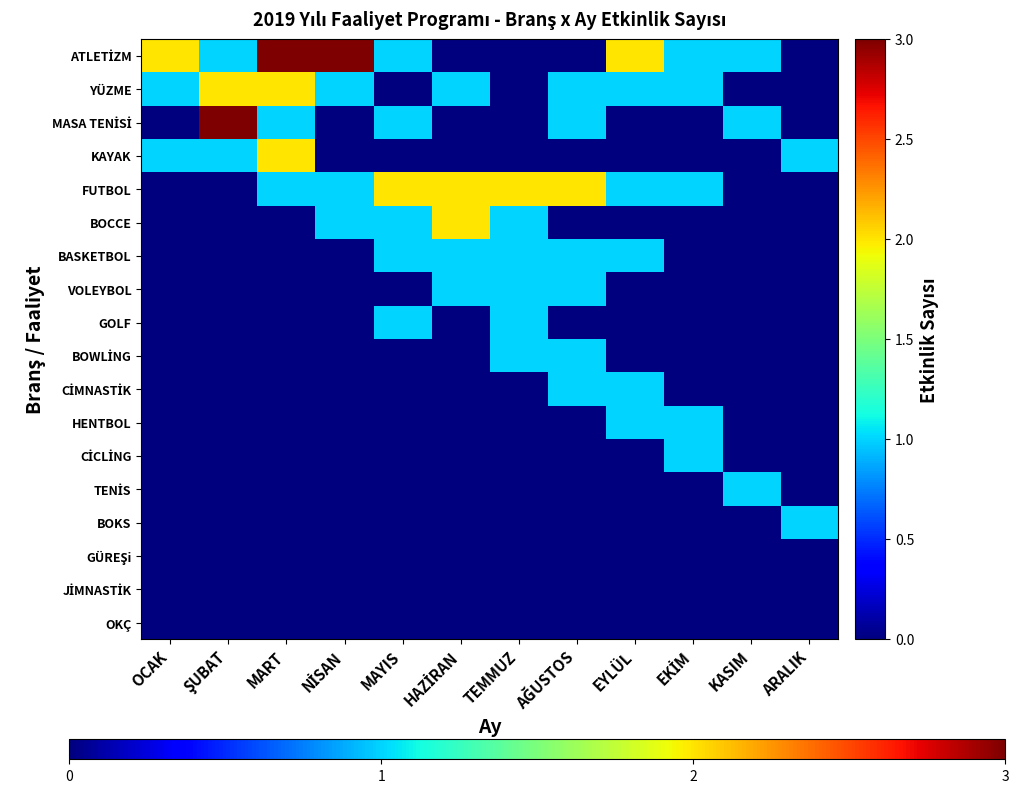

At NİSAN, list the series in order from smallest to largest.

MASA TENİSİ, KAYAK, BASKETBOL, VOLEYBOL, GOLF, BOWLİNG, CİMNASTİK, HENTBOL, CİCLİNG, TENİS, BOKS, GÜREŞi, JİMNASTİK, OKÇ, YÜZME, FUTBOL, BOCCE, ATLETİZM